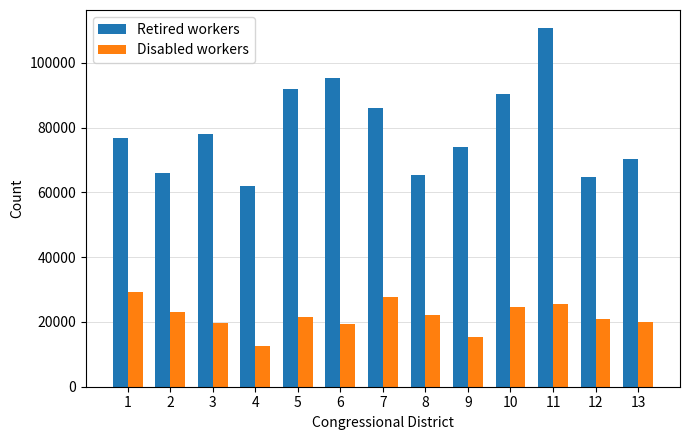

How many series are shown in this chart?

2